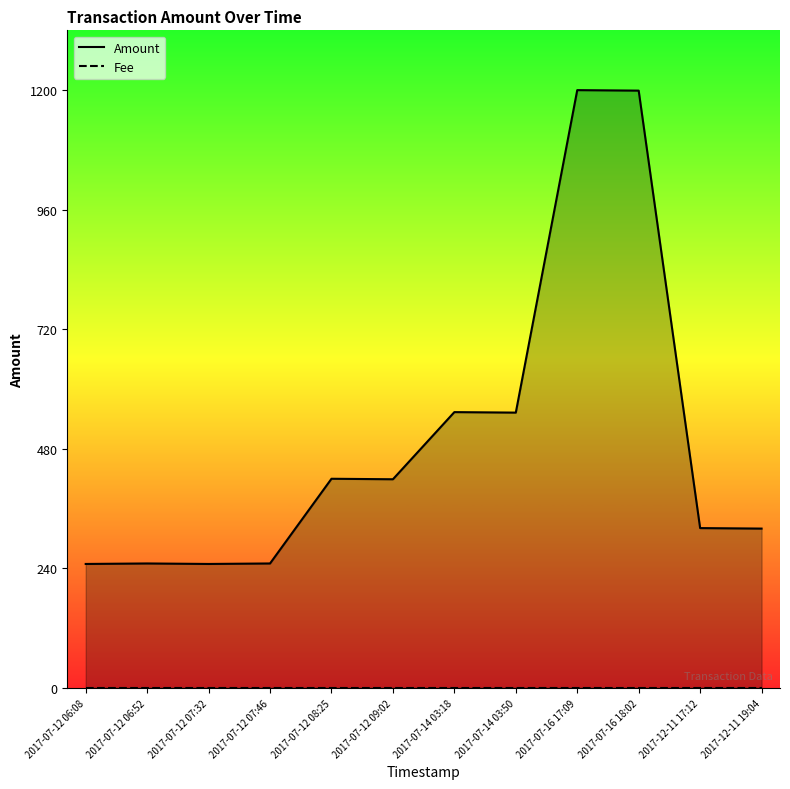

Reading left to right, list all the values displayed in this chart.

Amount: 2017-07-12 06:08=249.0	2017-07-12 06:52=250.0	2017-07-12 07:32=249.0	2017-07-12 07:46=250.0	2017-07-12 08:25=420.0	2017-07-12 09:02=419.0	2017-07-14 03:18=553.8	2017-07-14 03:50=552.8	2017-07-16 17:09=1200.0	2017-07-16 18:02=1199.0	2017-12-11 17:12=321.0	2017-12-11 19:04=320.0
Fee: 2017-07-12 06:08=1.0	2017-07-12 06:52=1.0	2017-07-12 07:32=1.0	2017-07-12 07:46=1.0	2017-07-12 08:25=1.0	2017-07-12 09:02=1.0	2017-07-14 03:18=1.0	2017-07-14 03:50=1.0	2017-07-16 17:09=1.0	2017-07-16 18:02=1.0	2017-12-11 17:12=1.0	2017-12-11 19:04=1.0